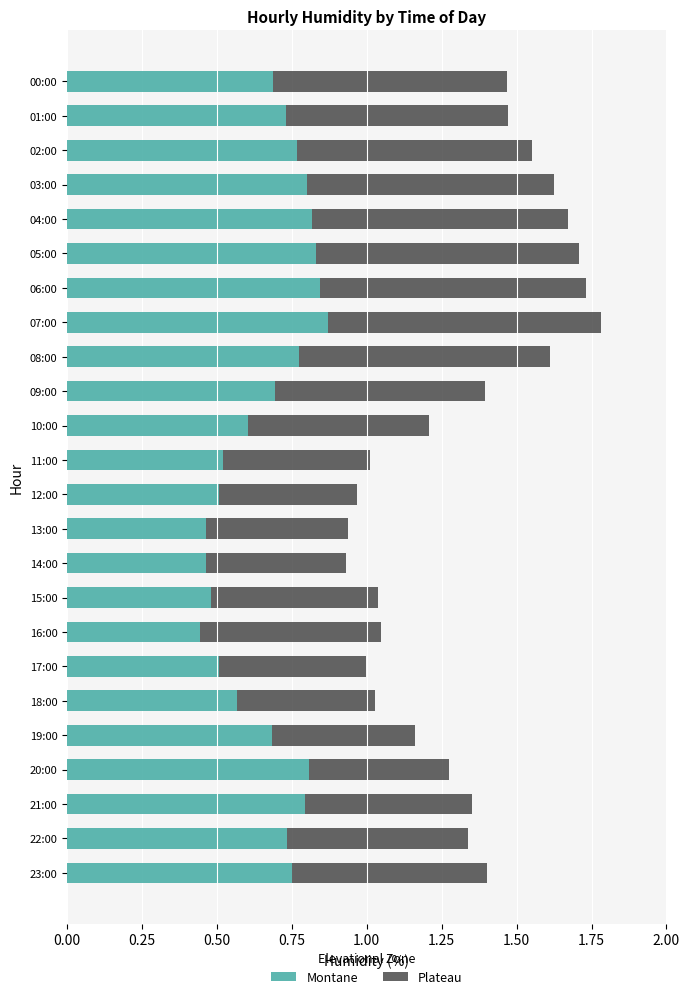

What is the total value across all series at 07:00?

1.8